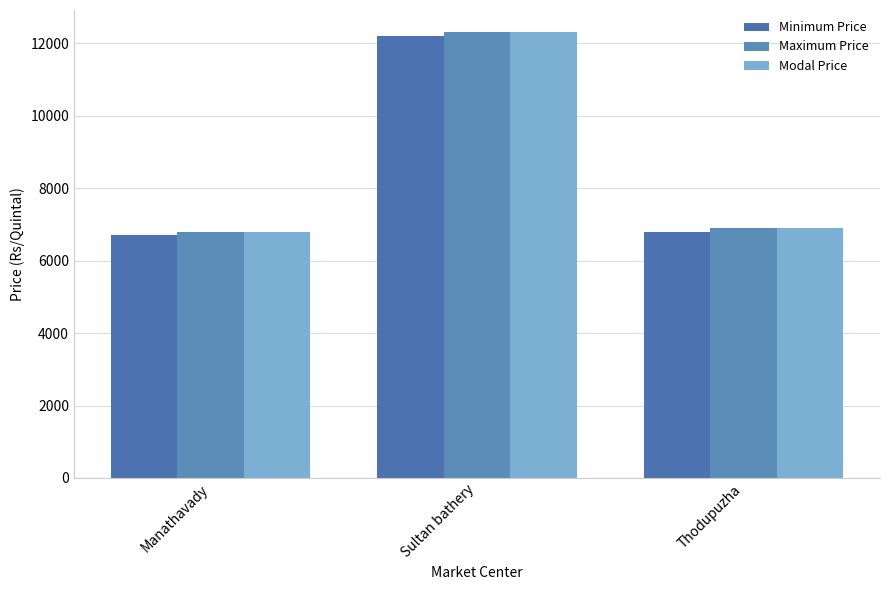

What is the label of the 1st bar from the left?

Manathavady